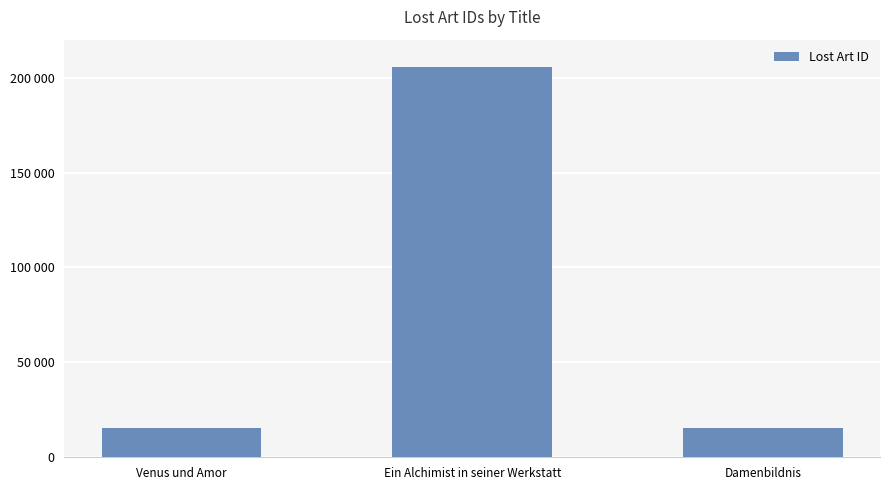

How many categories are shown in the chart?

3